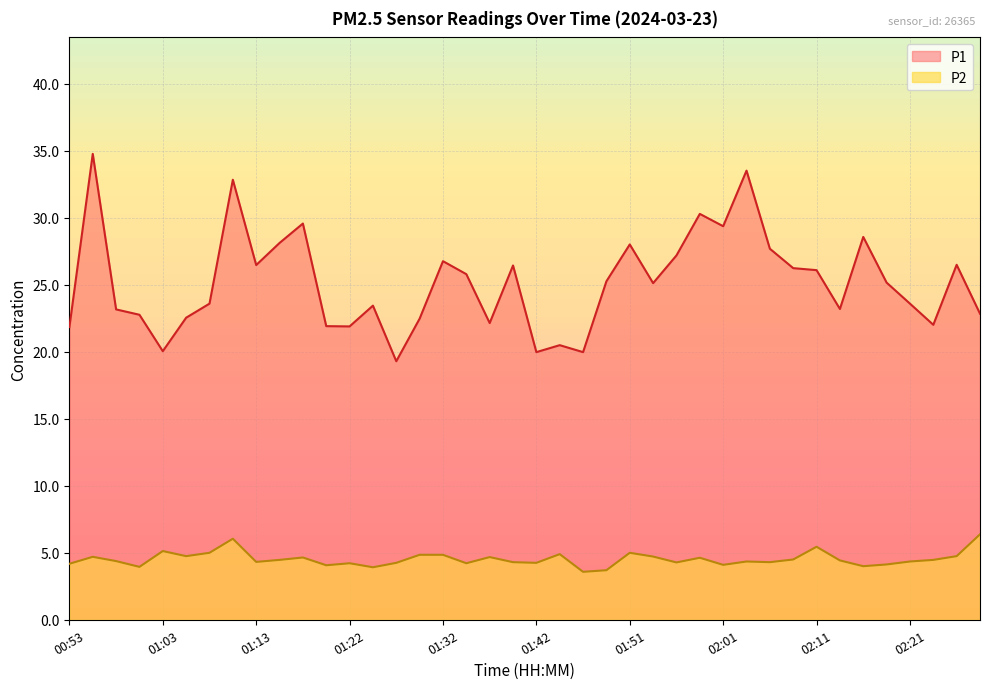

Reading left to right, extract all data points from this chart.

P1: 00:53=21.9	00:55=34.8	00:58=23.2	01:00=22.8	01:03=20.1	01:05=22.6	01:08=23.6	01:10=32.9	01:13=26.5	01:15=28.1	01:17=29.6	01:20=21.9	01:22=21.9	01:25=23.4	01:27=19.3	01:30=22.5	01:32=26.8	01:34=25.8	01:37=22.1	01:39=26.4	01:42=20.0	01:44=20.5	01:47=20.0	01:49=25.3	01:51=28.0	01:54=25.1	01:56=27.2	01:59=30.3	02:01=29.4	02:04=33.5	02:06=27.7	02:09=26.2	02:11=26.1	02:13=23.2	02:16=28.6	02:18=25.2	02:21=23.6	02:23=22.0	02:26=26.5	02:28=22.9
P2: 00:53=4.2	00:55=4.7	00:58=4.4	01:00=4.0	01:03=5.1	01:05=4.8	01:08=5.0	01:10=6.0	01:13=4.3	01:15=4.5	01:17=4.7	01:20=4.1	01:22=4.2	01:25=3.9	01:27=4.2	01:30=4.8	01:32=4.8	01:34=4.2	01:37=4.7	01:39=4.3	01:42=4.2	01:44=4.9	01:47=3.6	01:49=3.7	01:51=5.0	01:54=4.7	01:56=4.3	01:59=4.6	02:01=4.1	02:04=4.3	02:06=4.3	02:09=4.5	02:11=5.5	02:13=4.4	02:16=4.0	02:18=4.1	02:21=4.3	02:23=4.5	02:26=4.8	02:28=6.4